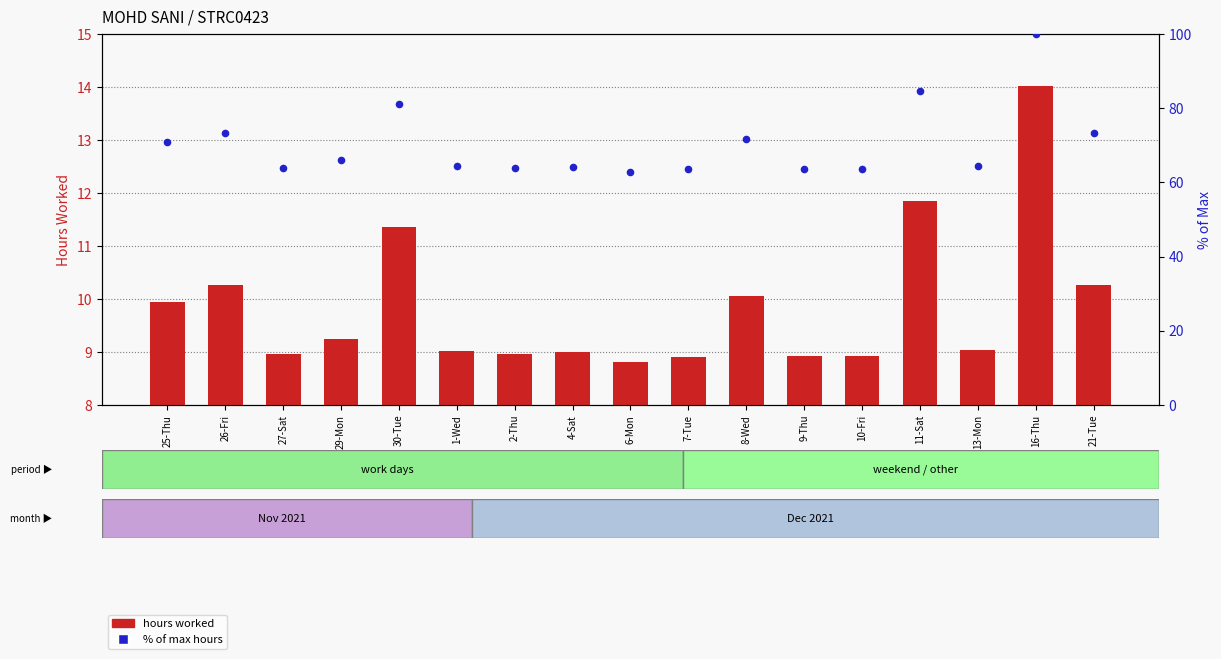

Is the value of % of max hours at 2-Thu greater than the value of hours worked at 21-Tue?

Yes